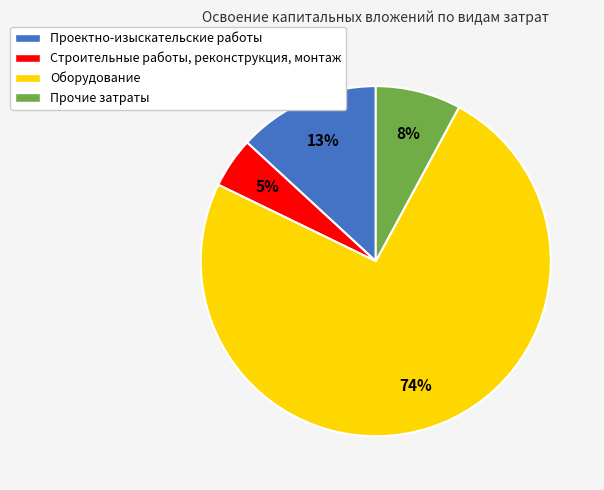

What is the majority slice?

Оборудование